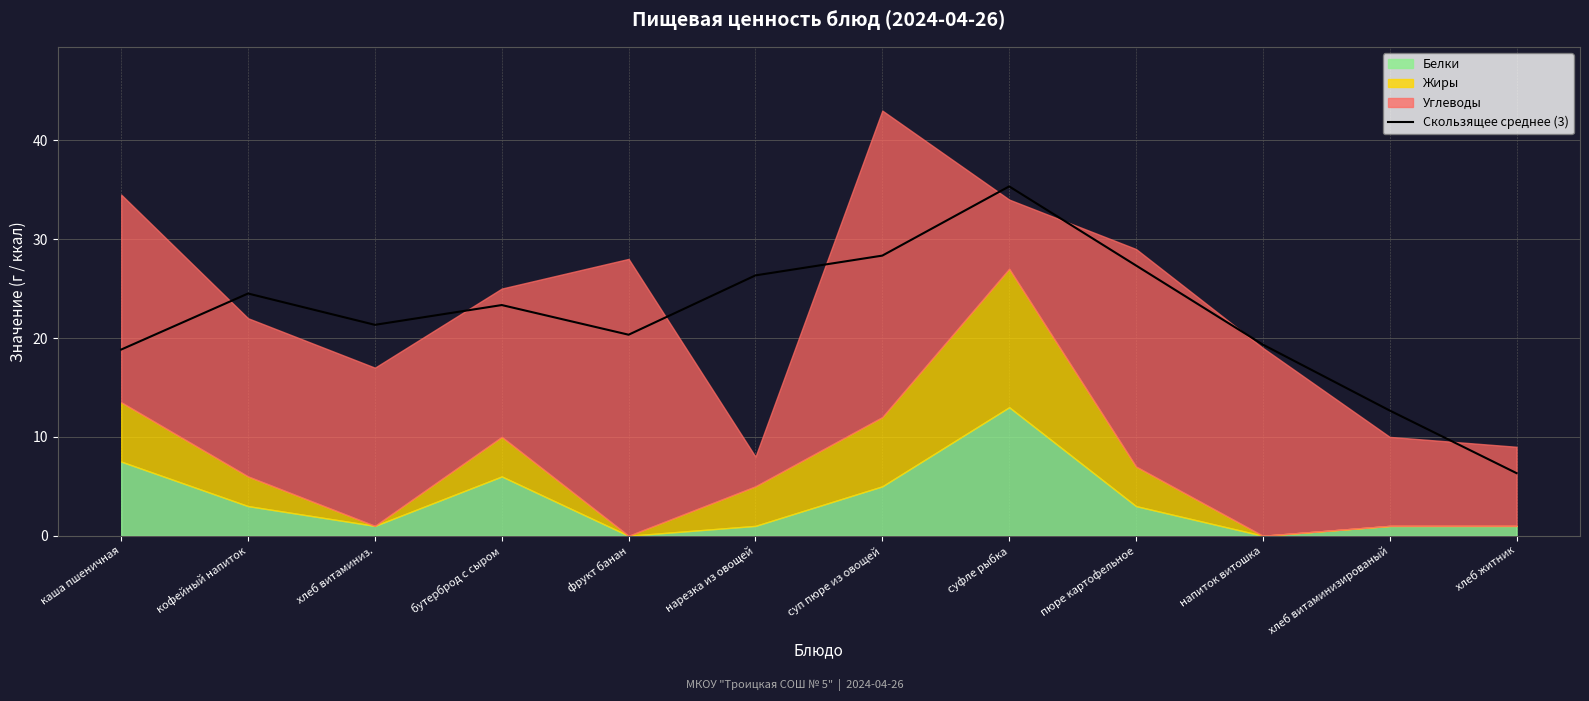

Does the chart have visible grid lines?

Yes